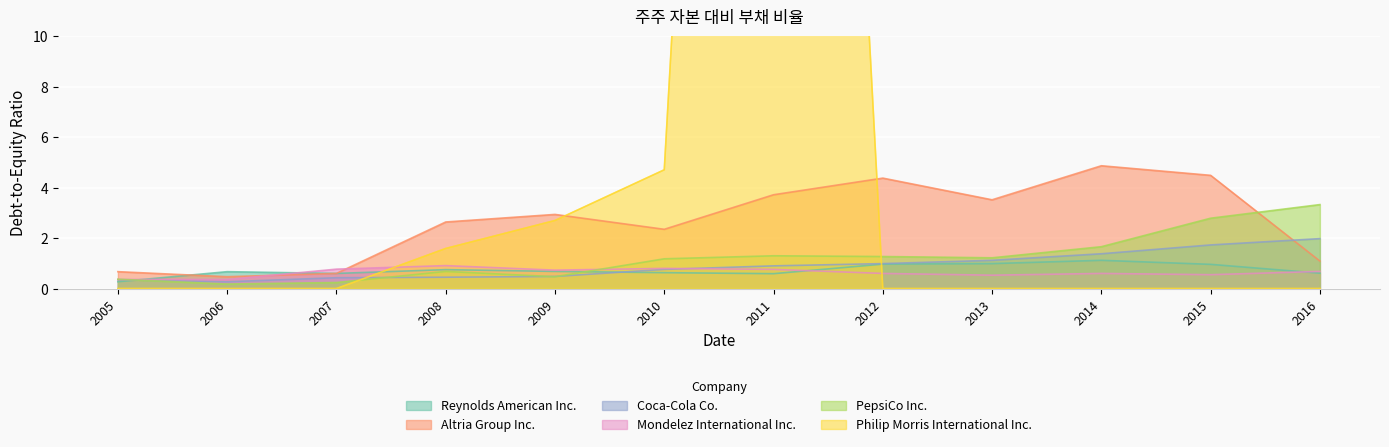

At which category does PepsiCo Inc. reach its first local peak?

2008